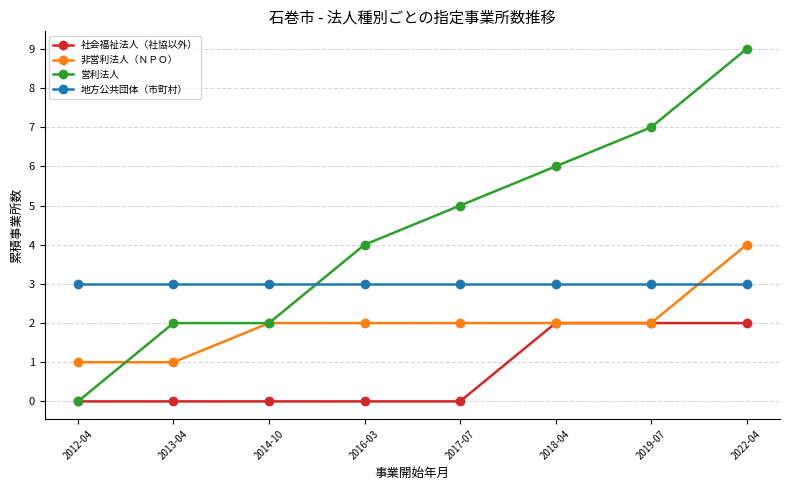

How many positive values does the 営利法人 series have?

7